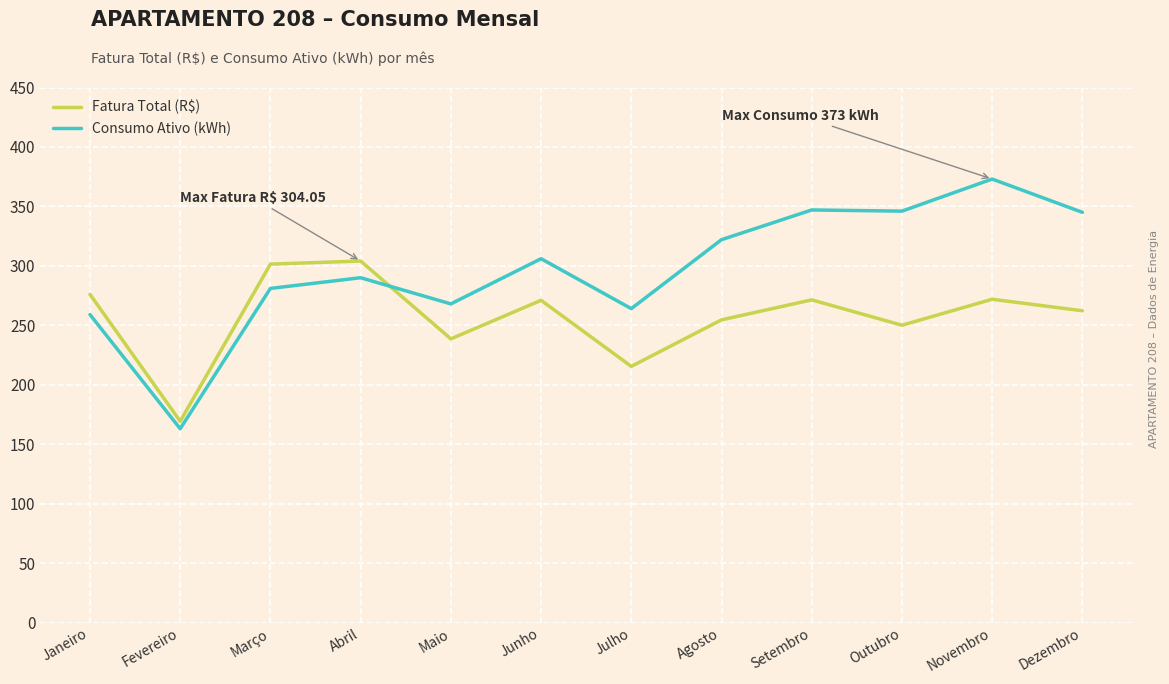

Which series has the widest spread of values?

Consumo Ativo (kWh)